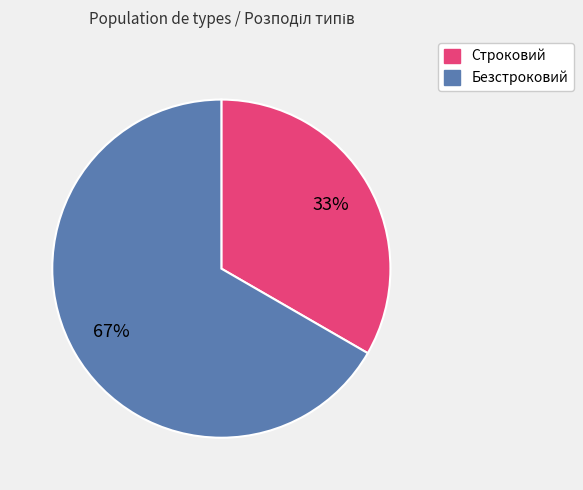

Approximately how many times larger is the value at Безстроковий compared to Строковий?

2.0